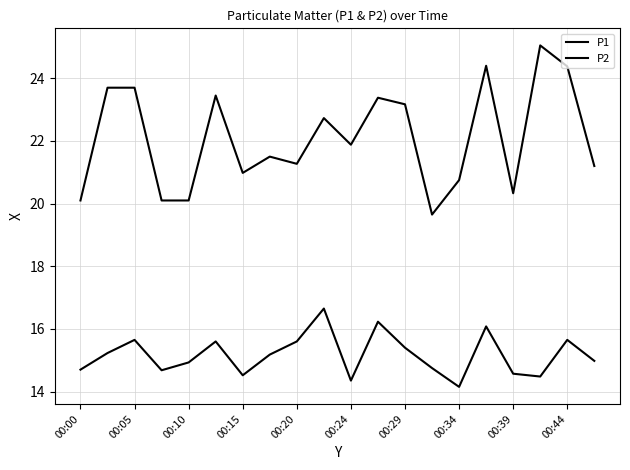

How many lines are shown in the chart?

2